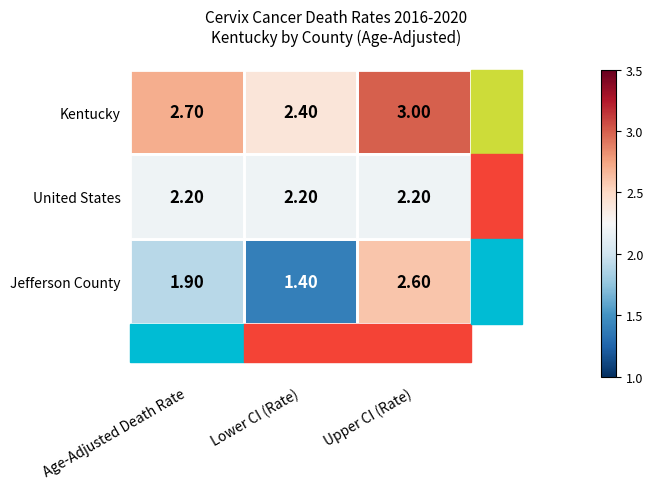

What is the spread (max minus min) of values at Age-Adjusted Death Rate?

0.8